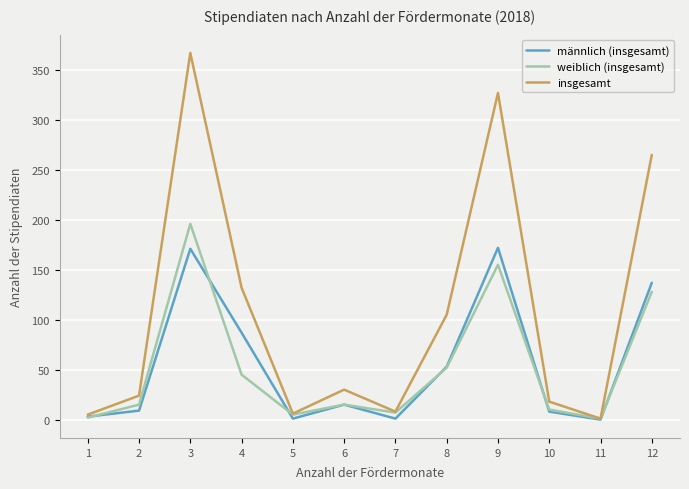

True or false: männlich (insgesamt) and weiblich (insgesamt) cross at least once.

True